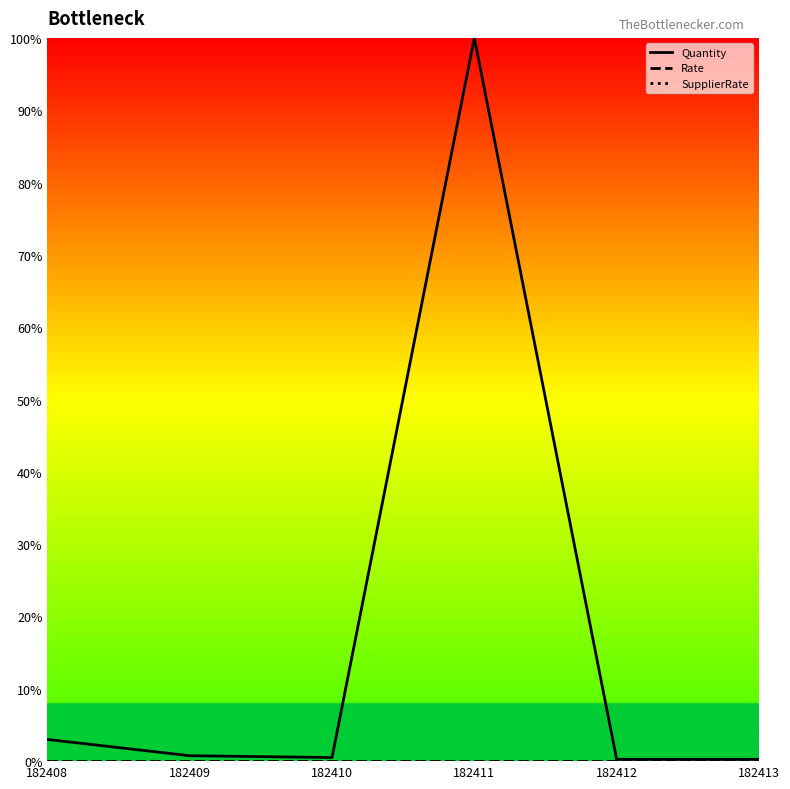

At 182411, list the series in order from smallest to largest.

Rate, SupplierRate, Quantity